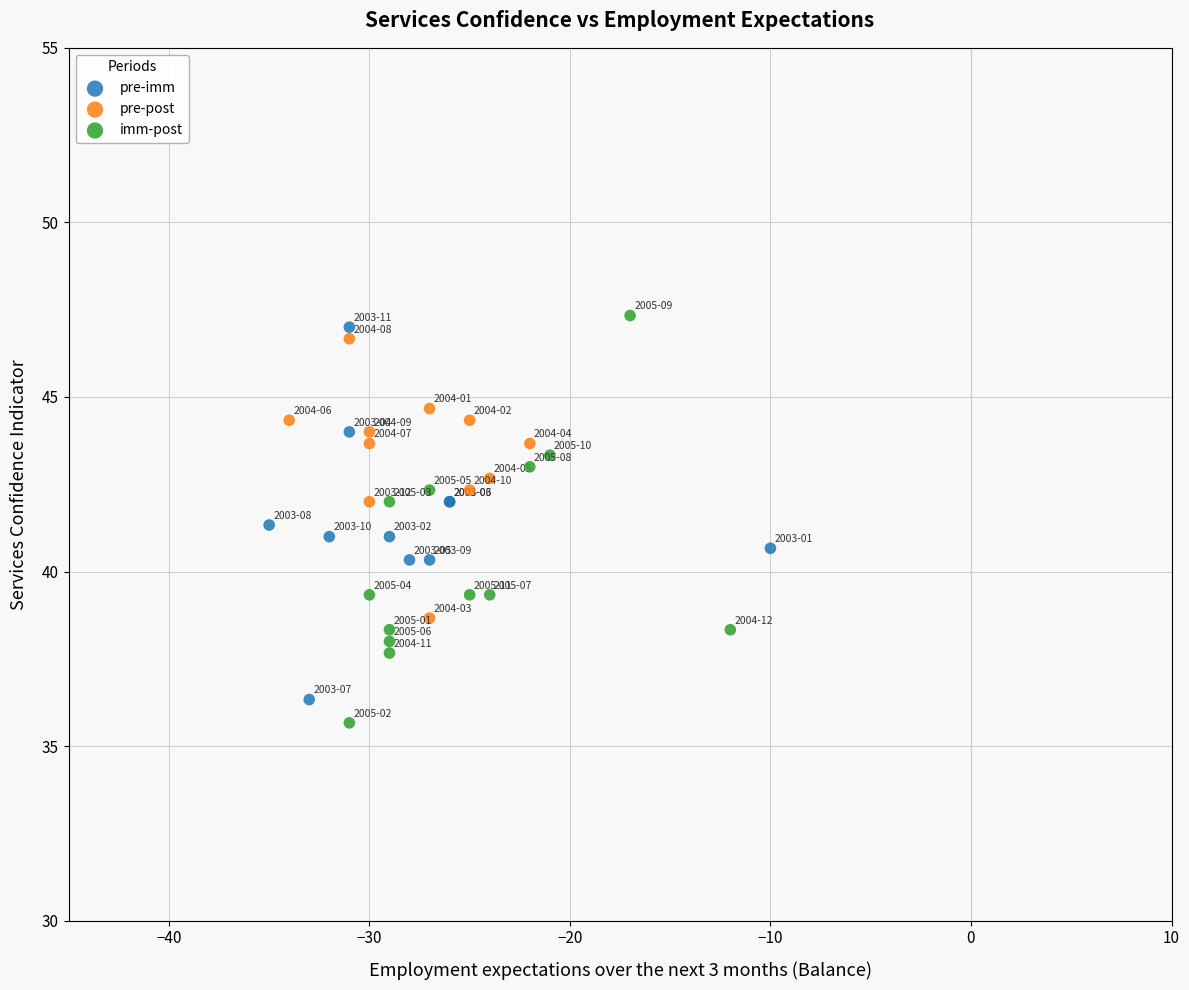

Which series reaches the minimum Y coordinate?

imm-post